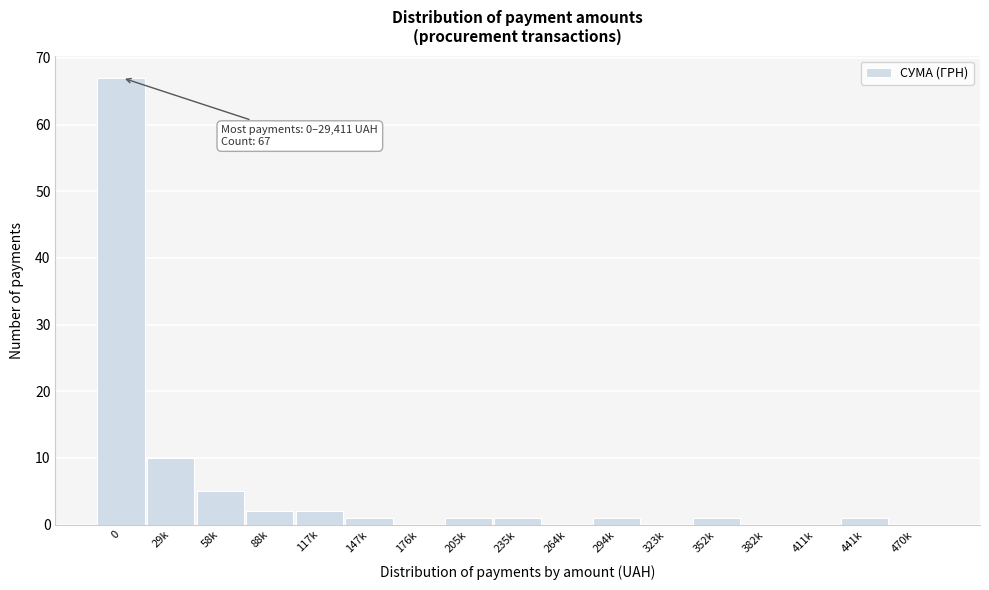

Reading left to right, extract all data points from this chart.

0=67	29k=10	58k=5	88k=2	117k=2	147k=1	176k=0	205k=1	235k=1	264k=0	294k=1	323k=0	352k=1	382k=0	411k=0	441k=1	470k=0